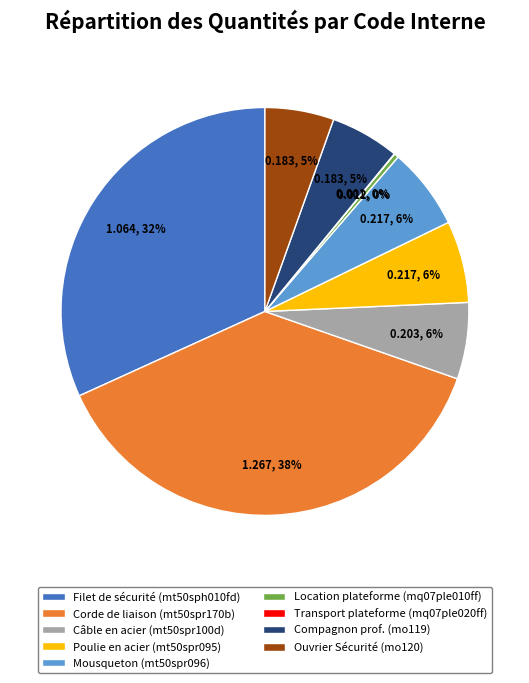

Which category has the biggest portion of the pie?

Corde de liaison (mt50spr170b)